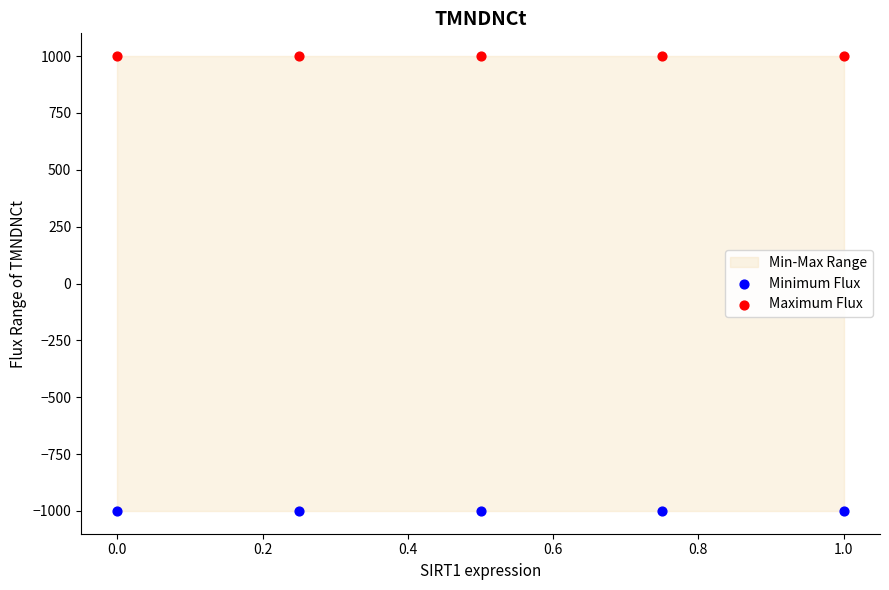

Which series contains the highest Y value?

Maximum Flux